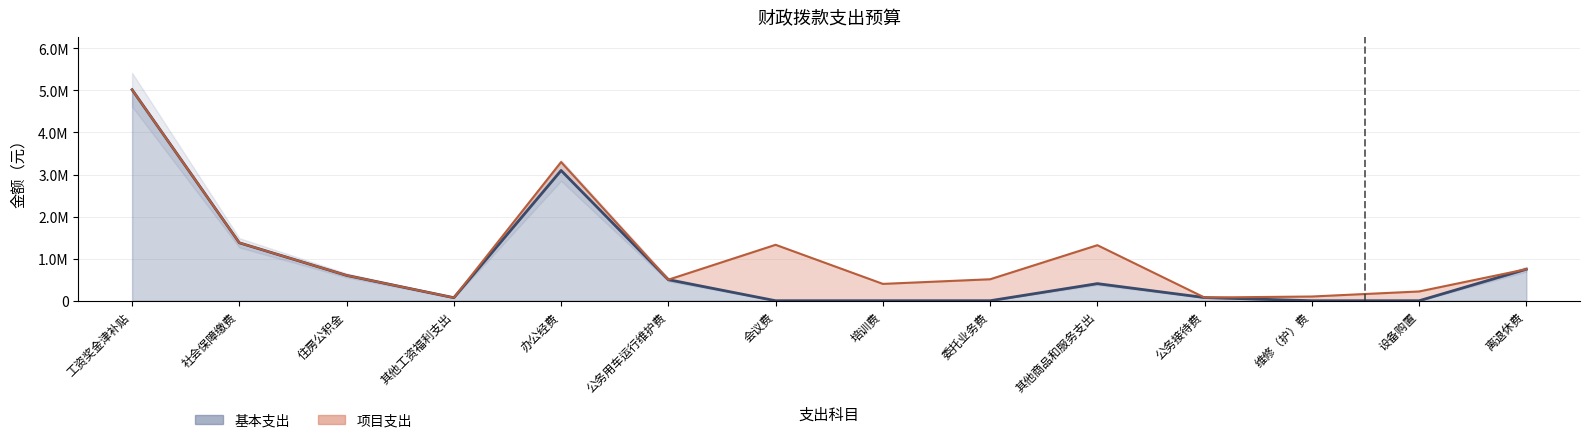

The chart shows a value of 3096160.4 at 办公经费. True or false?

True